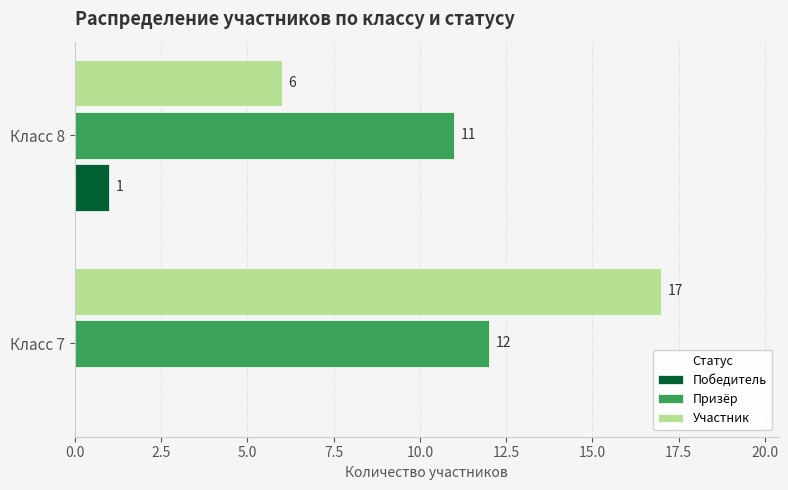

Count the number of categories in the chart.

2